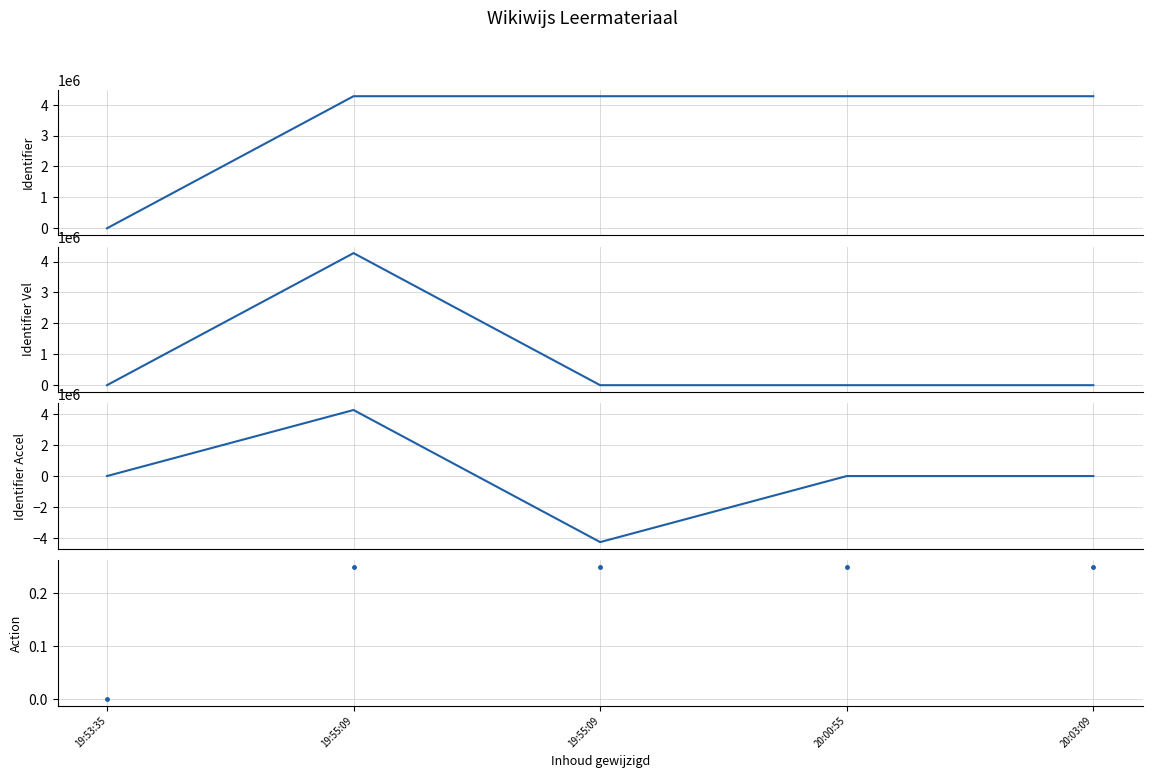

Is it true that Identifier equals 0.0 at 19:53:35?

True